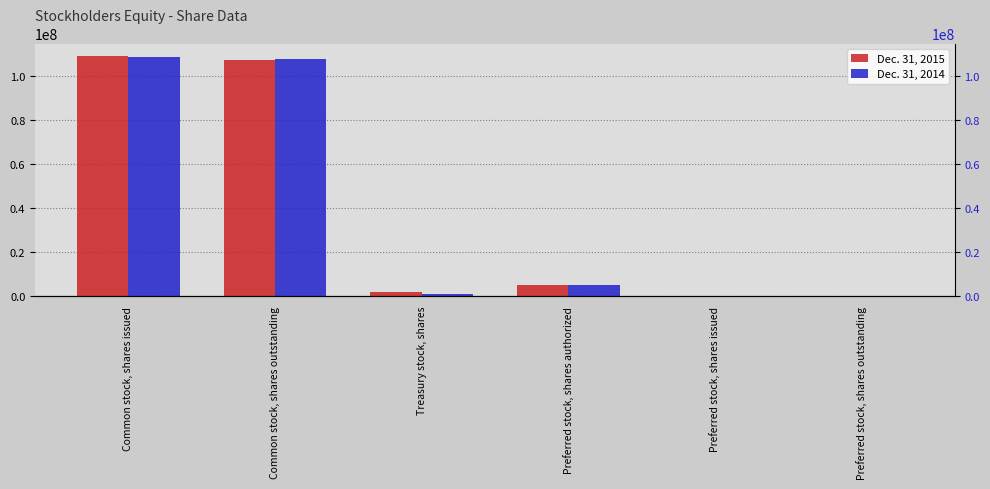

Which series changed the most between Common stock, shares outstanding and Treasury stock, shares?

Dec. 31, 2014